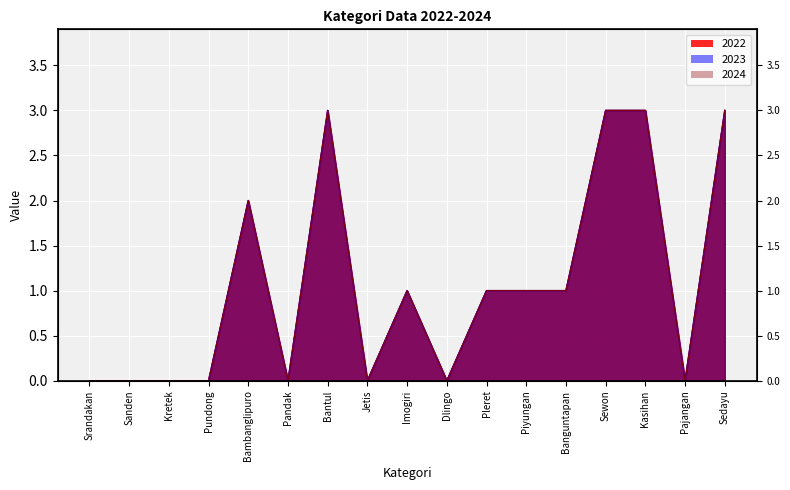

List the labels in order of 2024 value, largest first.

Bantul, Sewon, Kasihan, Sedayu, Bambanglipuro, Imogiri, Pleret, Piyungan, Banguntapan, Srandakan, Sanden, Kretek, Pundong, Pandak, Jetis, Dlingo, Pajangan